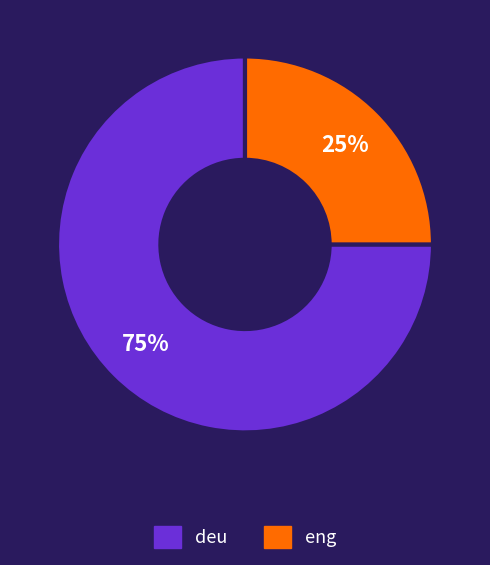

Rank the categories by value from lowest to highest.

eng, deu